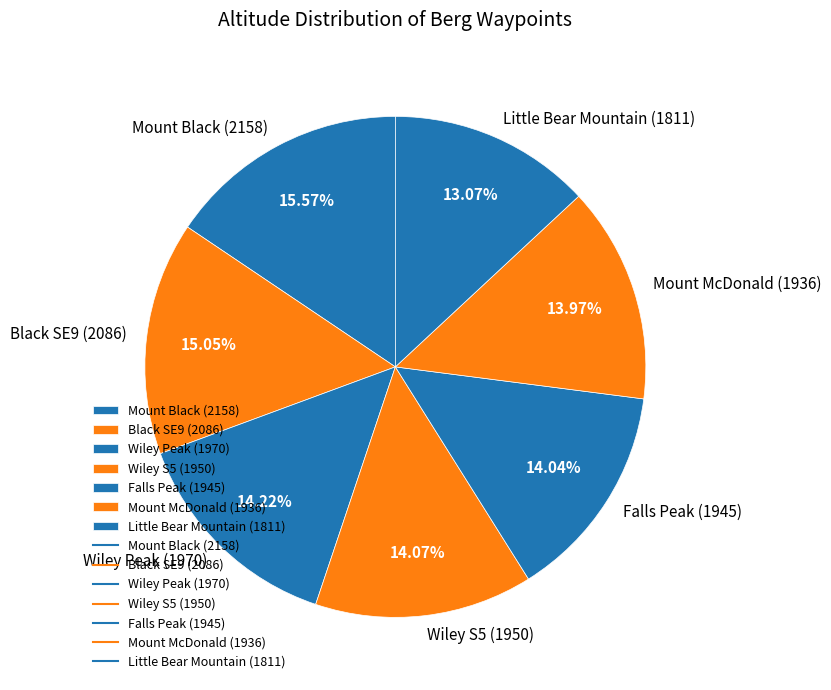

How much of the chart is everything except Wiley S5?

85.9%